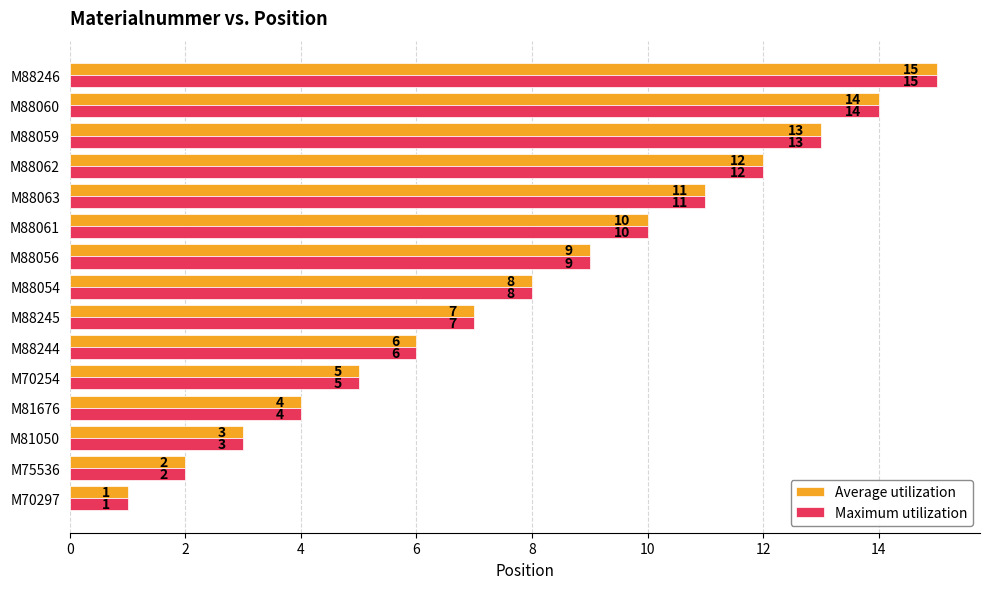

Is it true that Average utilization equals 4 at M88063?

False